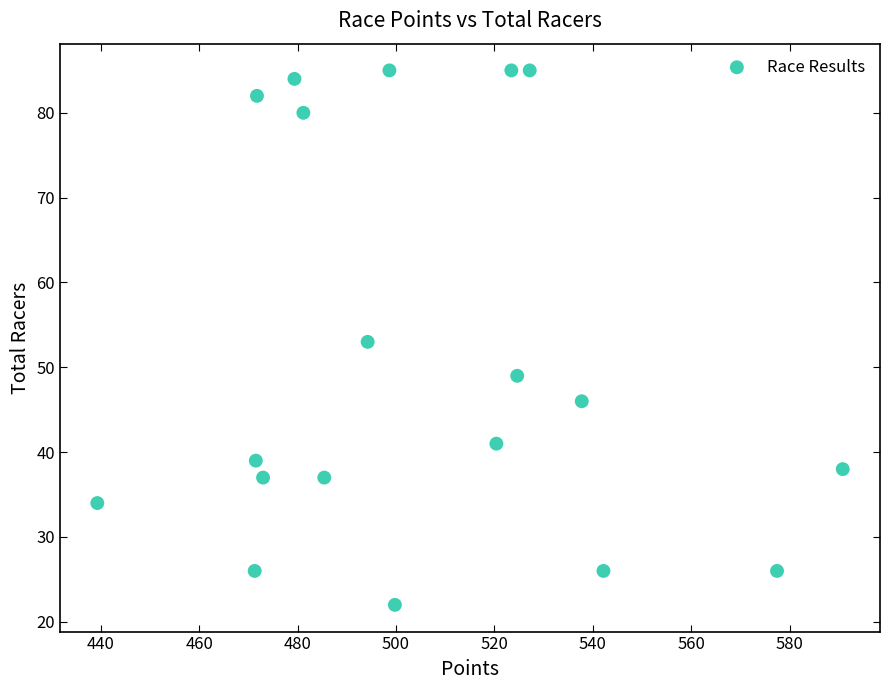

What is the range of Y values (max minus min)?

63